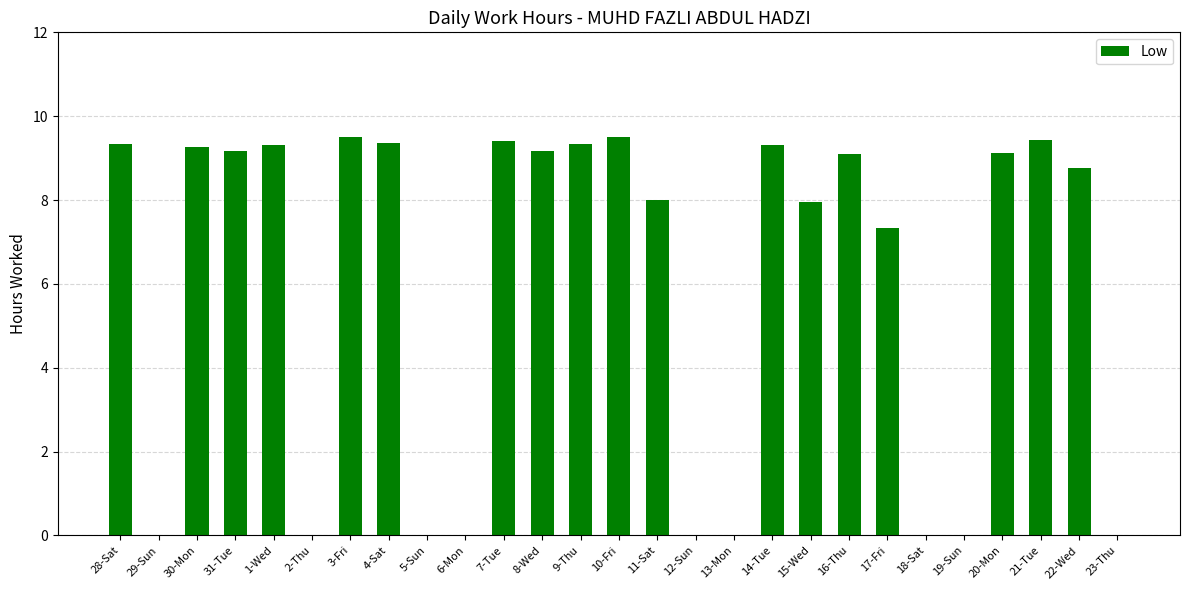

Is it true that the value at 4-Sat is 9.4?

True